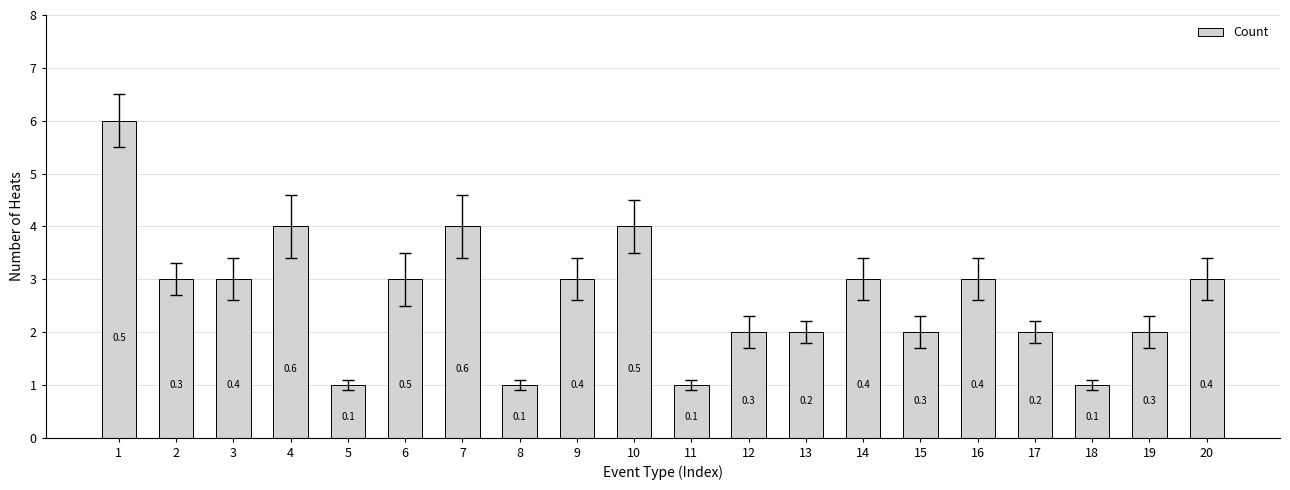

Are the bars horizontal?

No